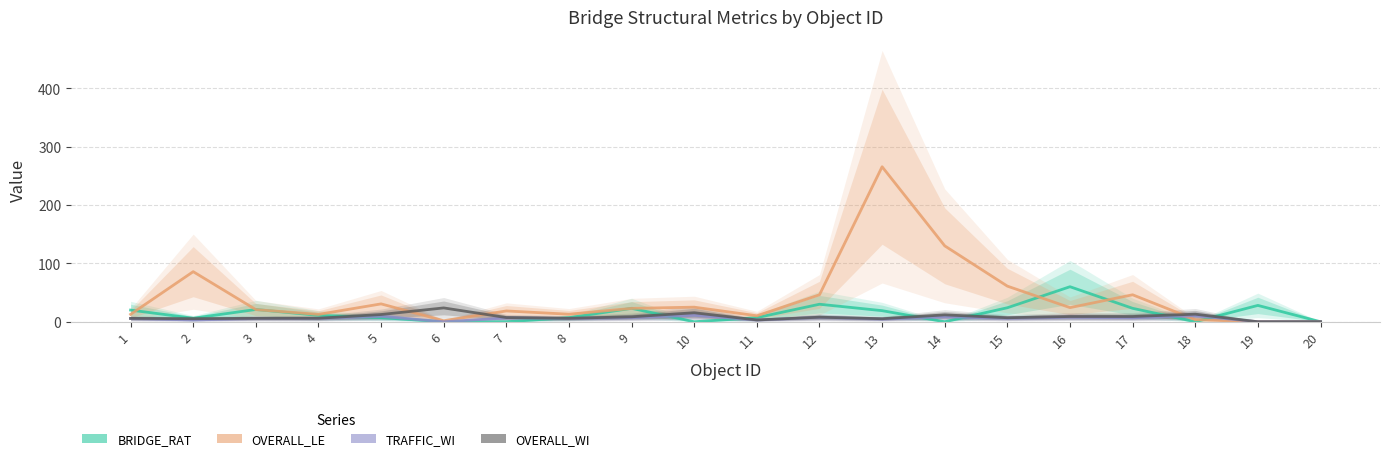

How many lines are shown in the chart?

4